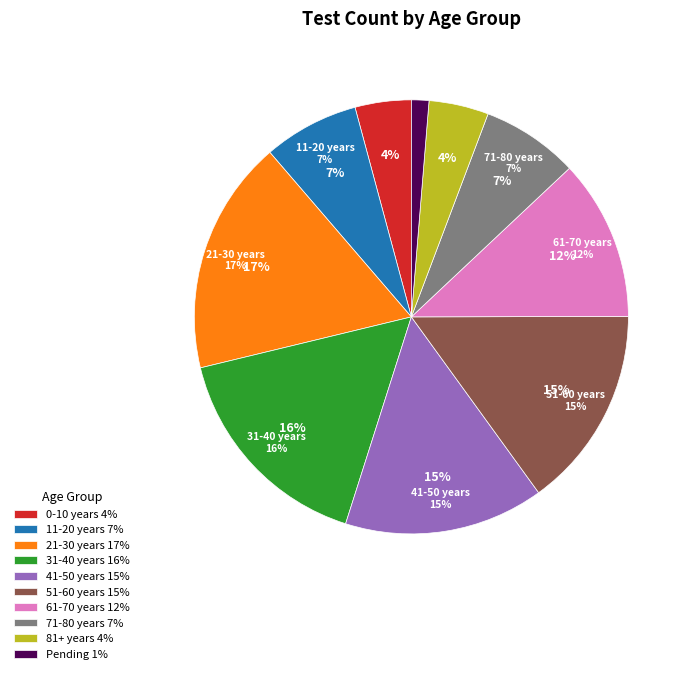

Does 41-50 years represent more than half of the total?

No